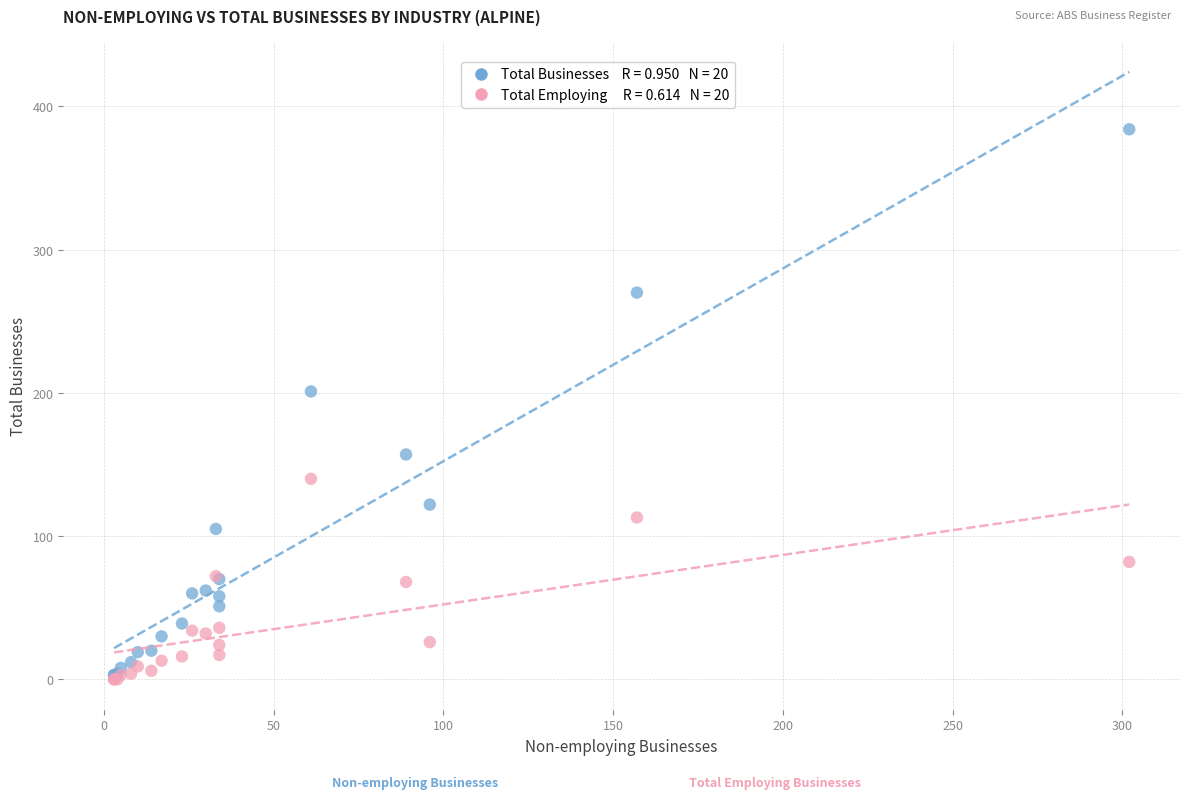

Across all series, what Y value is closest to 192?

201